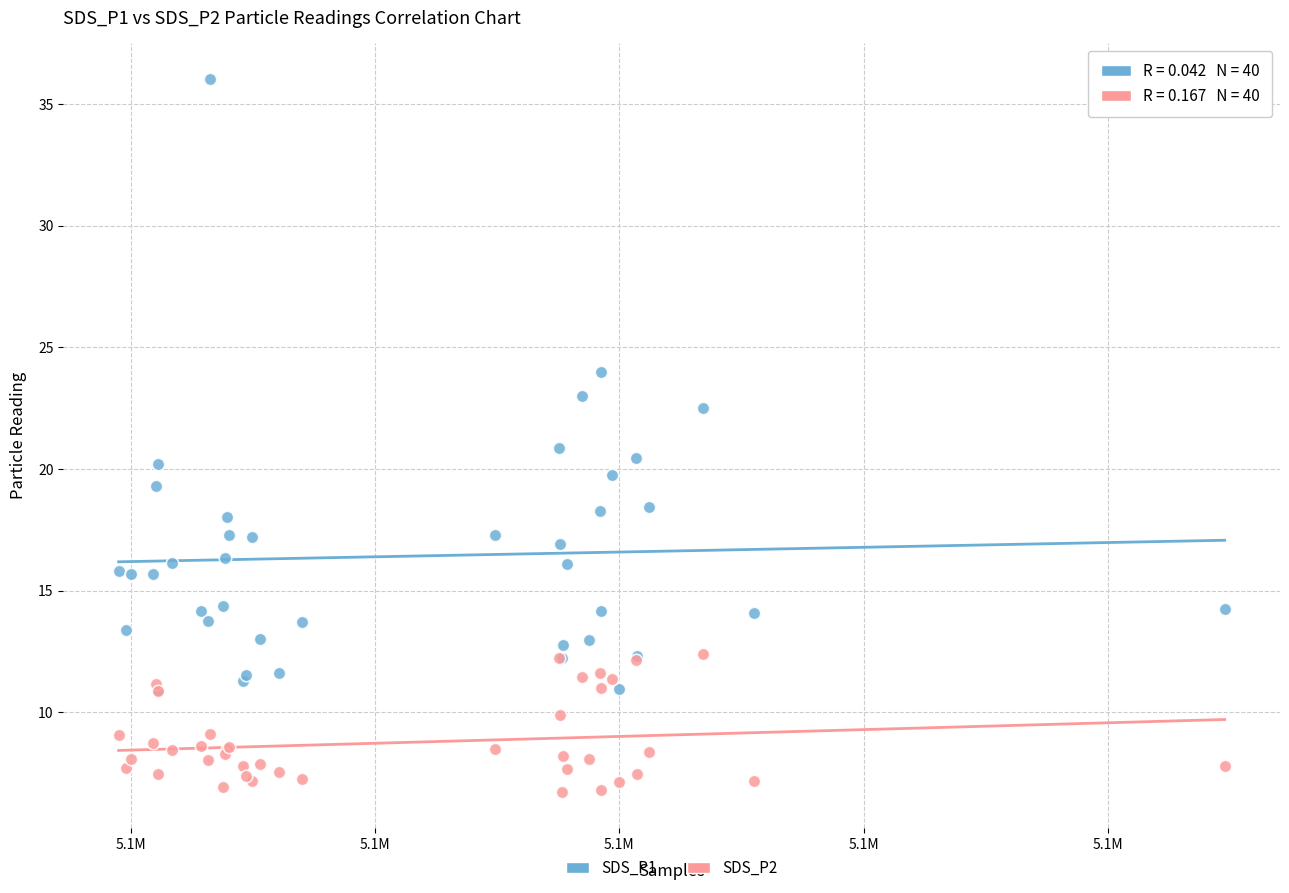

What are all the series names shown in the legend?

SDS_P1, SDS_P2